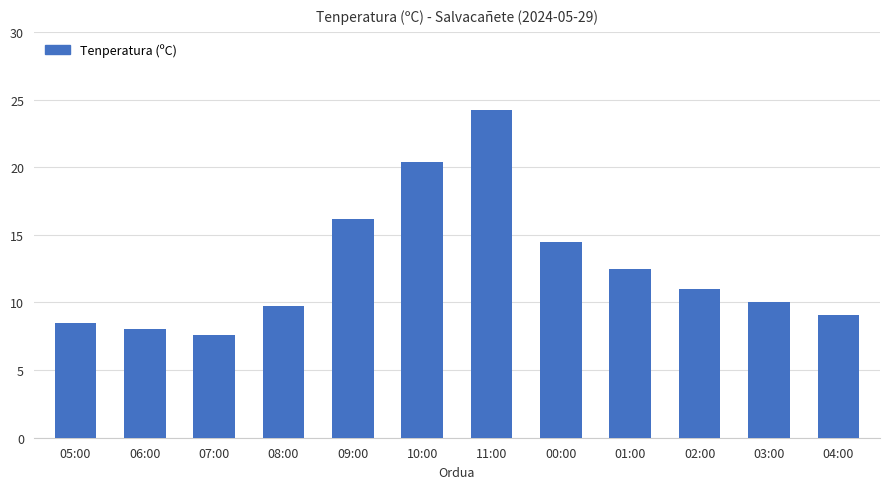

List the labels in order of value, smallest first.

07:00, 06:00, 05:00, 04:00, 08:00, 03:00, 02:00, 01:00, 00:00, 09:00, 10:00, 11:00